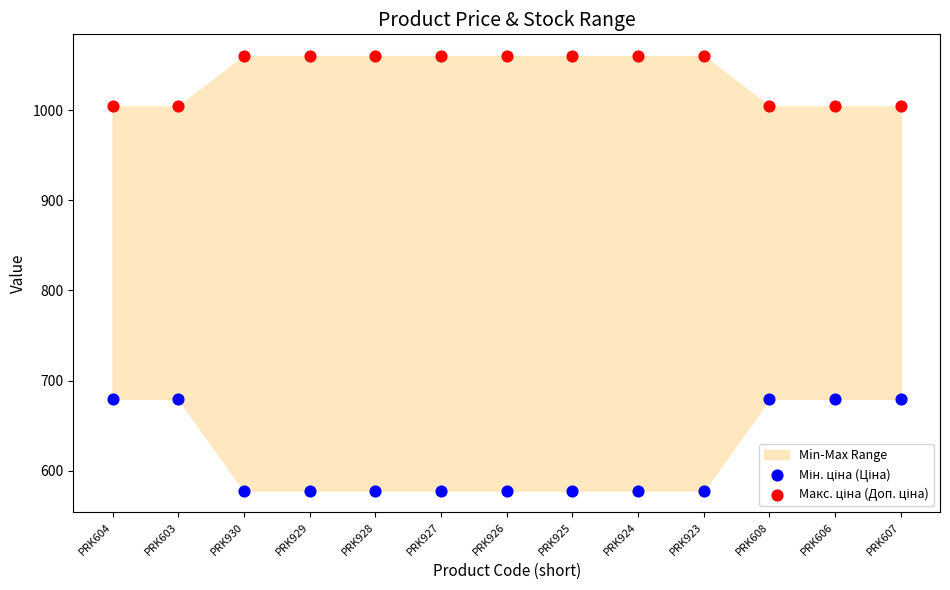

What is the X range (max minus min) for the scatter plot?

1.0